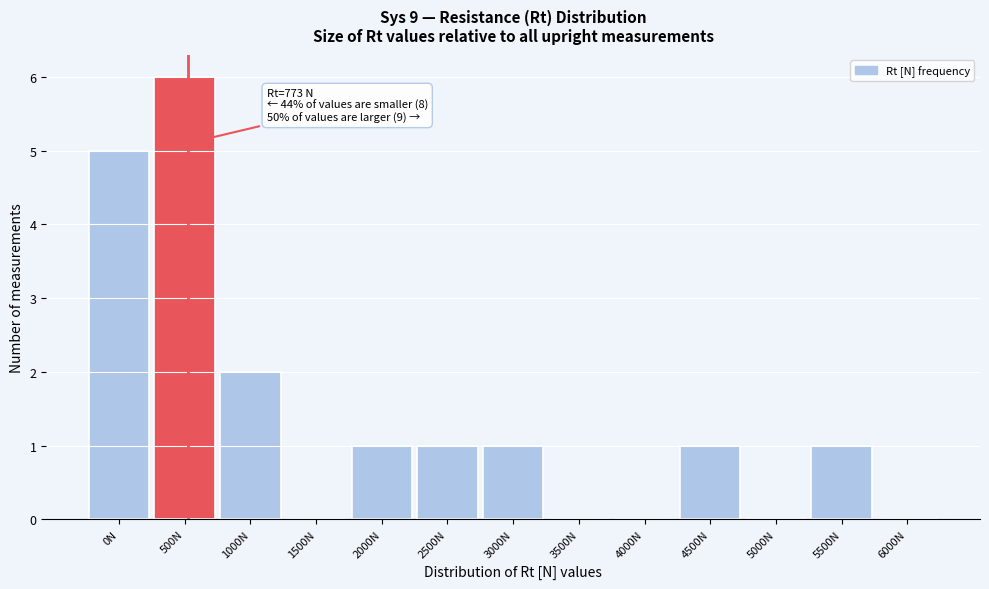

What is the change in value from 500N to 5500N?

-5